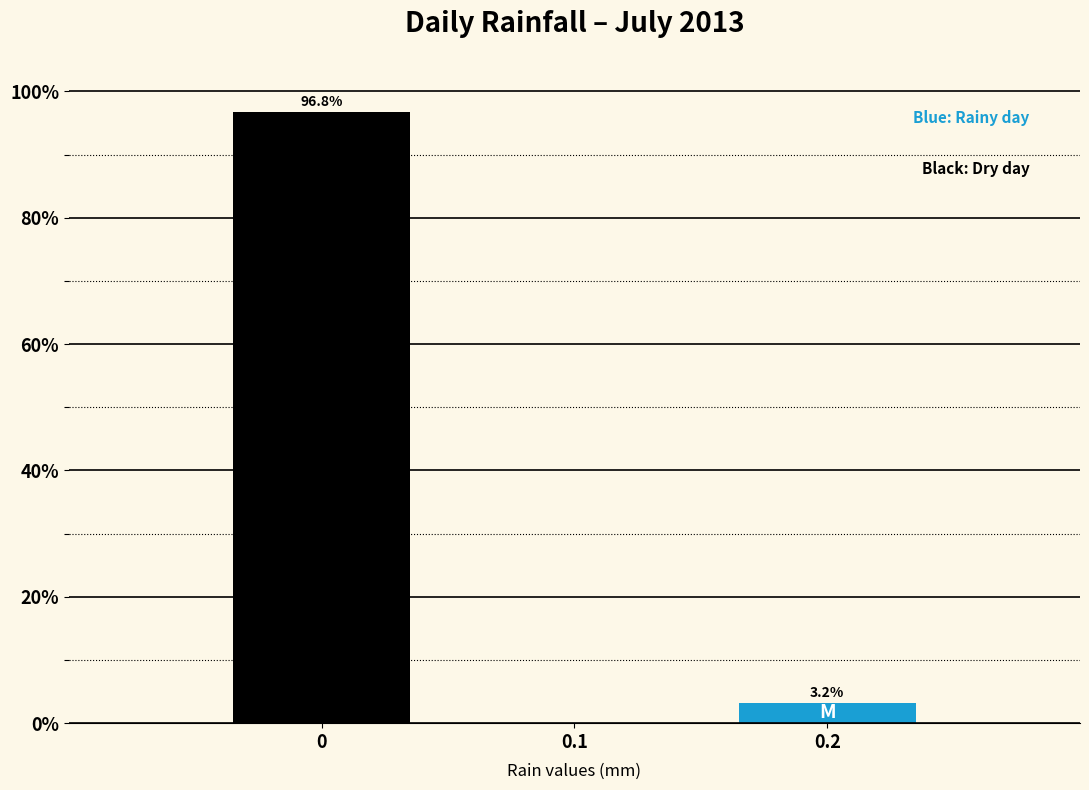

Reading left to right, extract all data points from this chart.

0=96.8	0.1=0.0	0.2=3.2